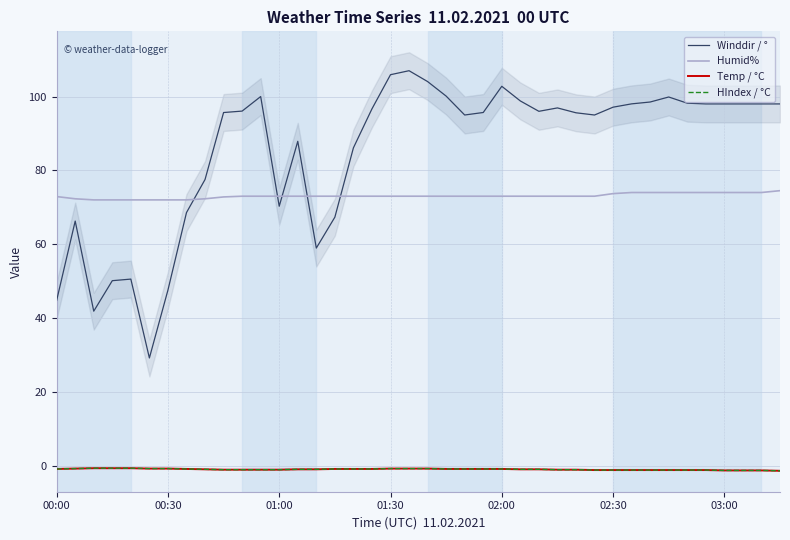

What is the maximum value shown in the chart?

107.0